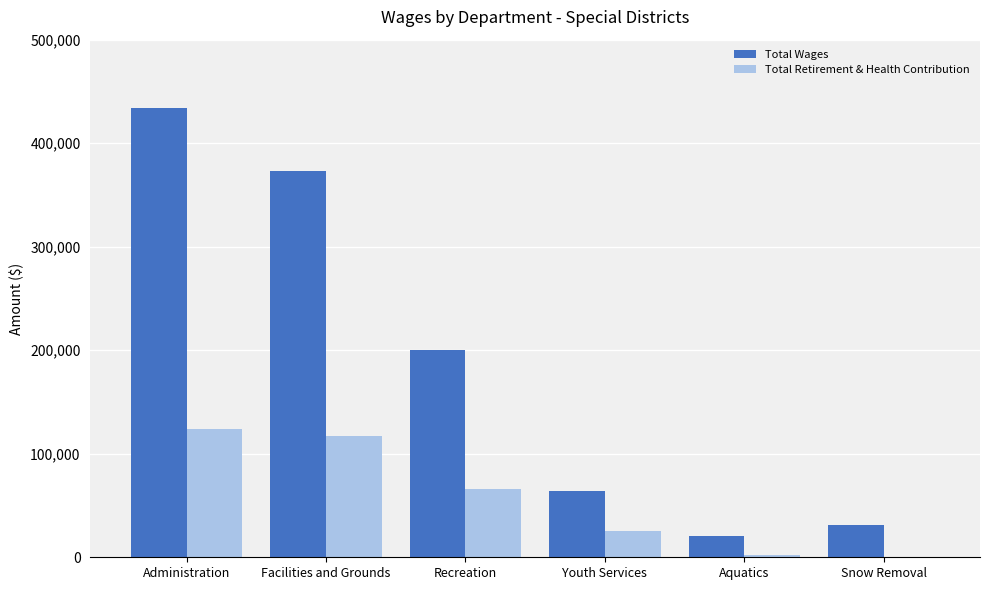

What is the sum of all Total Retirement & Health Contribution values?

334326